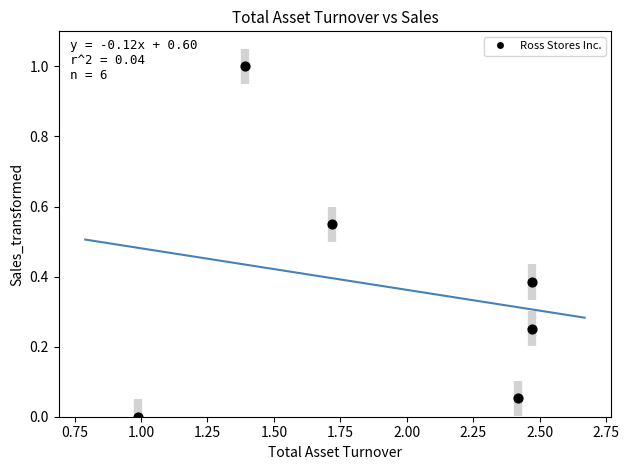

What is the range of Y values (max minus min)?

1.0